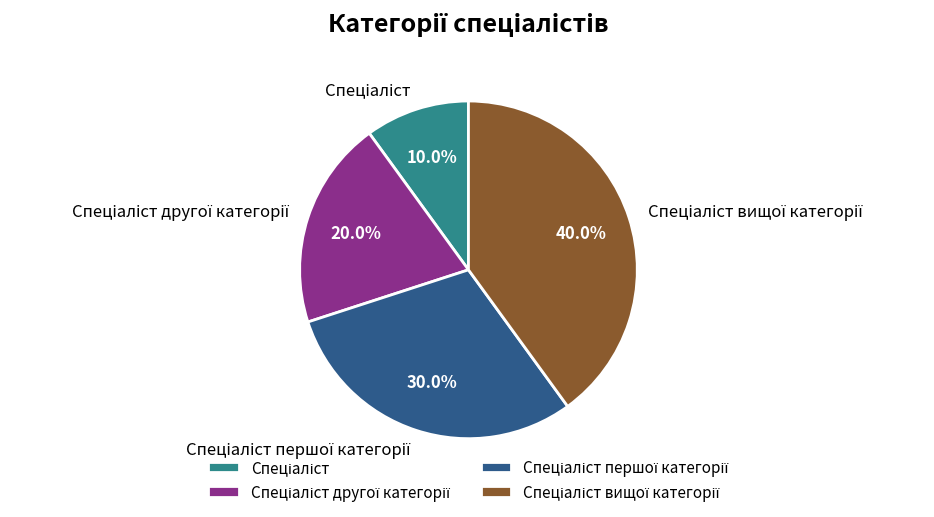

Is there any slice that represents more than half of the pie?

No